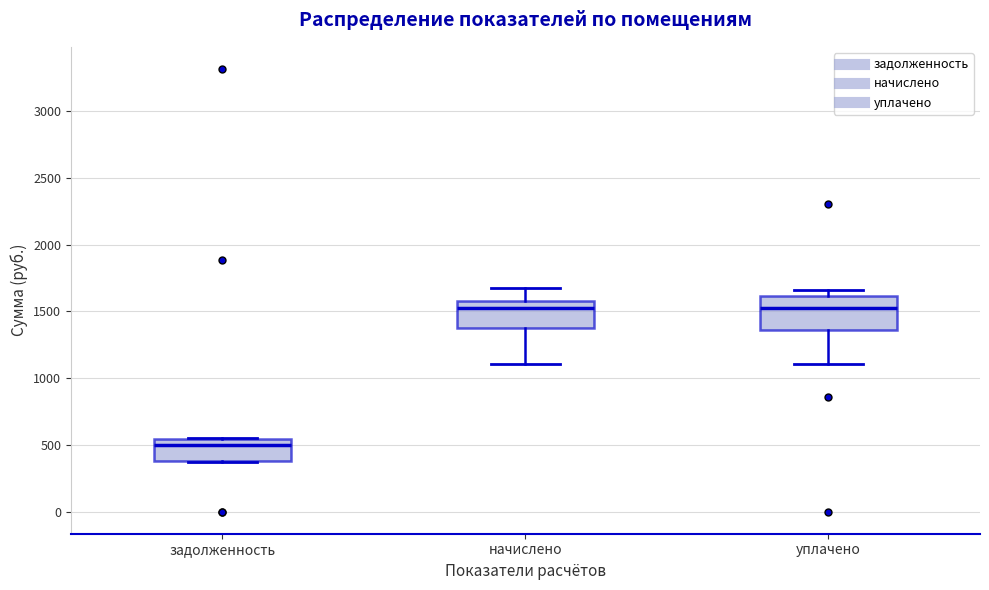

Where is the upper edge of the box for начислено on the y-axis? The values are not printed on the chart, so give them approximately, as read against the axis.

1600